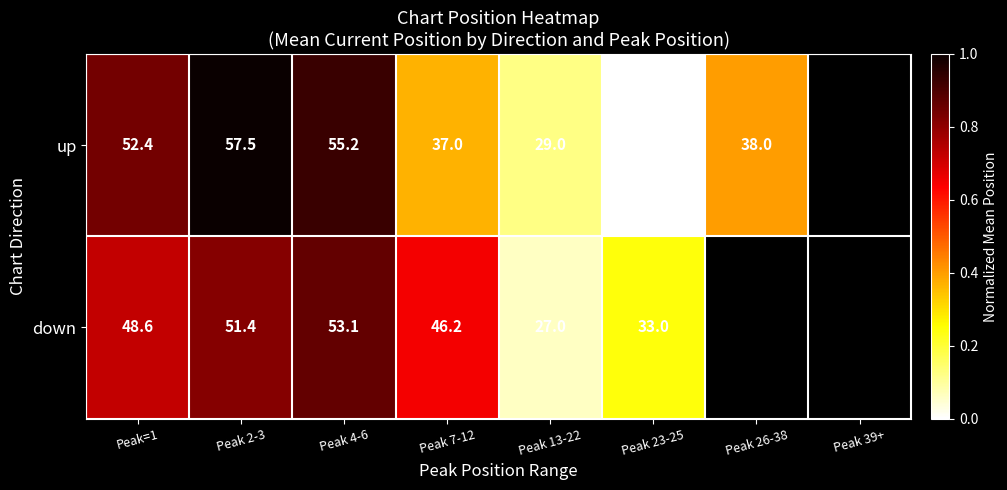

Is the value of down at Peak 7-12 greater than the value of up at Peak 23-25?

Yes